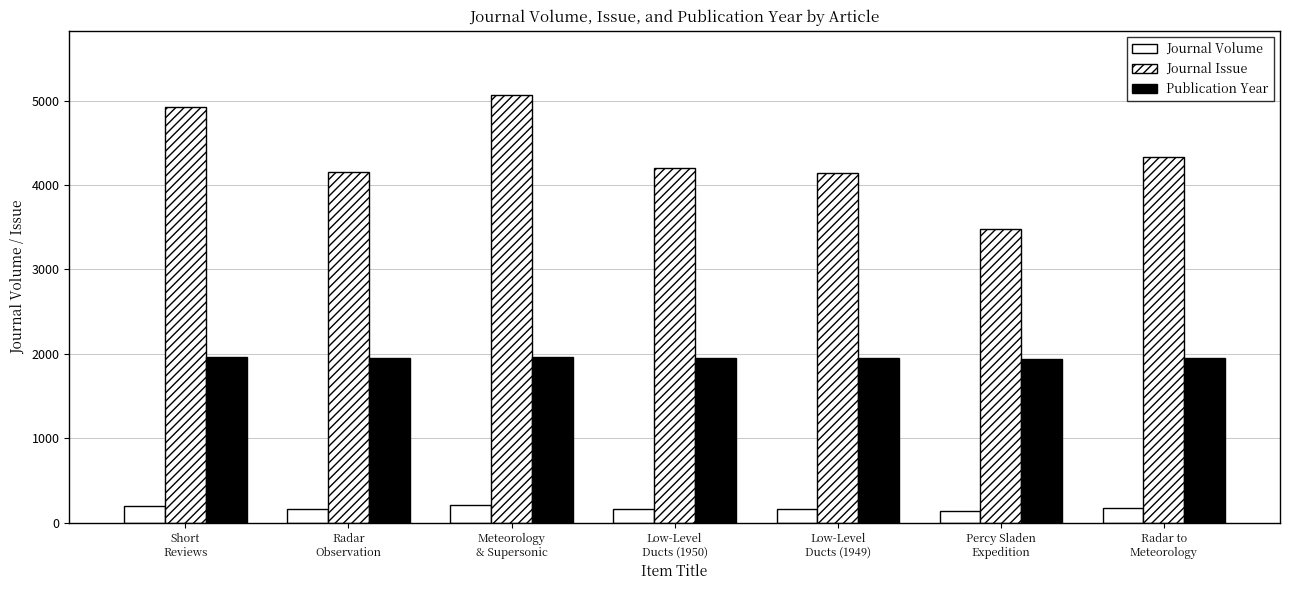

What is the difference between the highest and lowest values at Short
Reviews?

4725